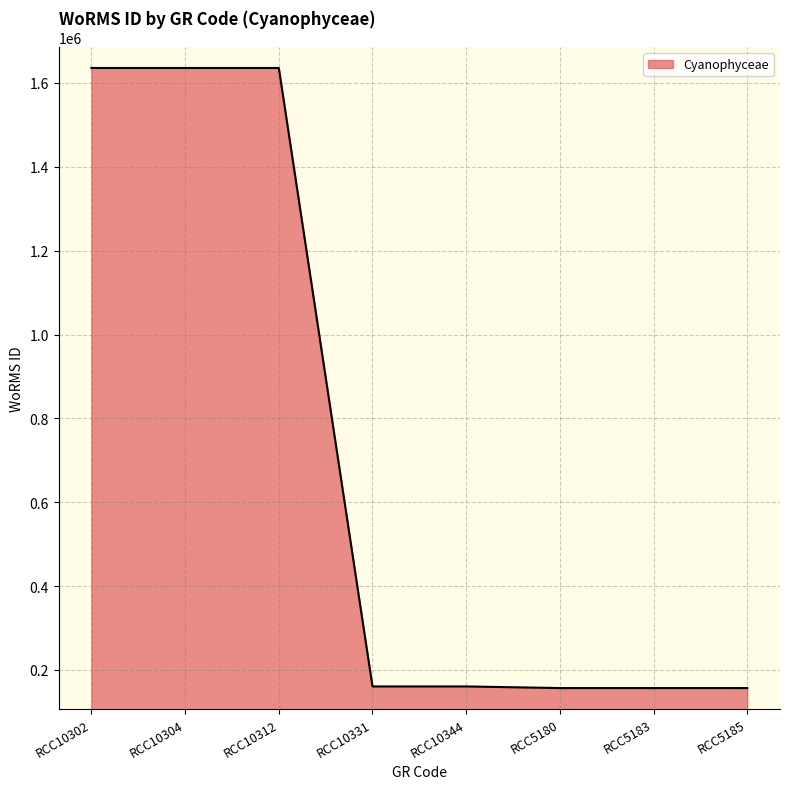

True or false: the data shows 1635733 at RCC10312.

True